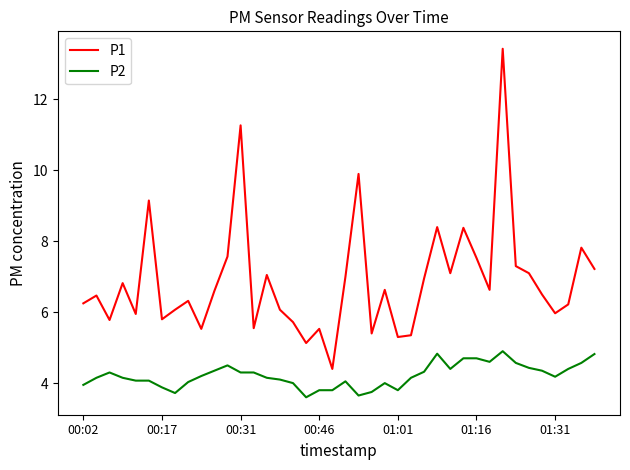

In P1, how many points are higher than both neighbors (excluding endpoints)?

13